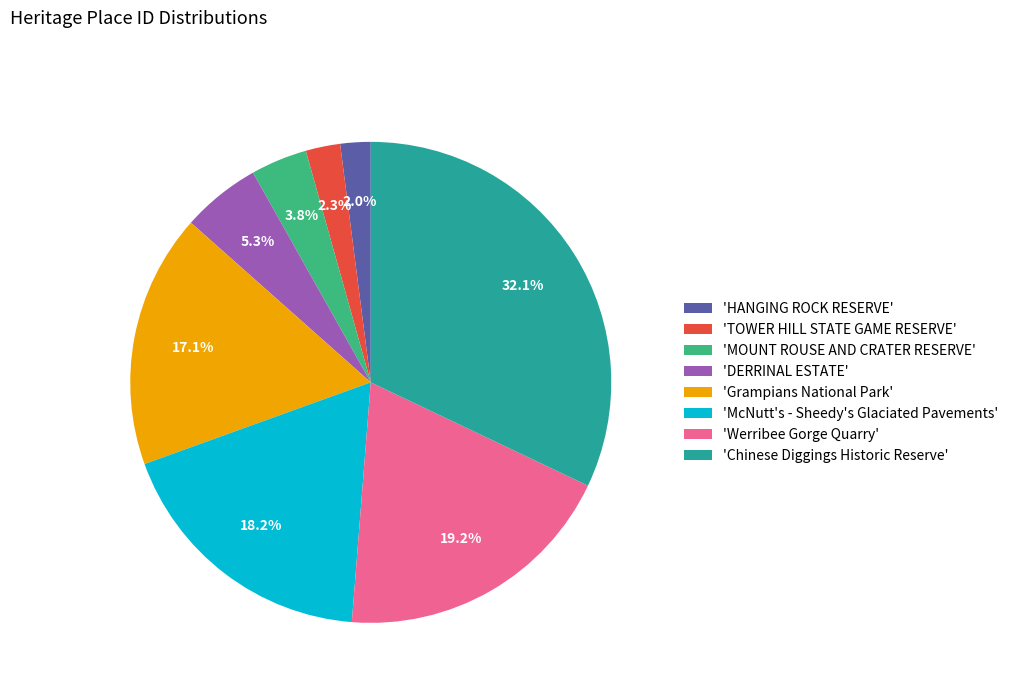

Is there any slice that represents more than half of the pie?

No